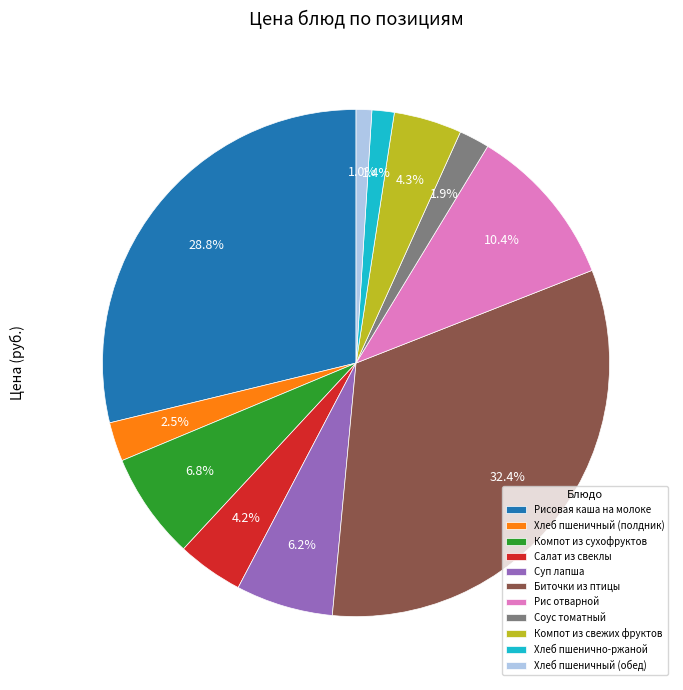

To the nearest percent, what is the average slice percentage?

9%